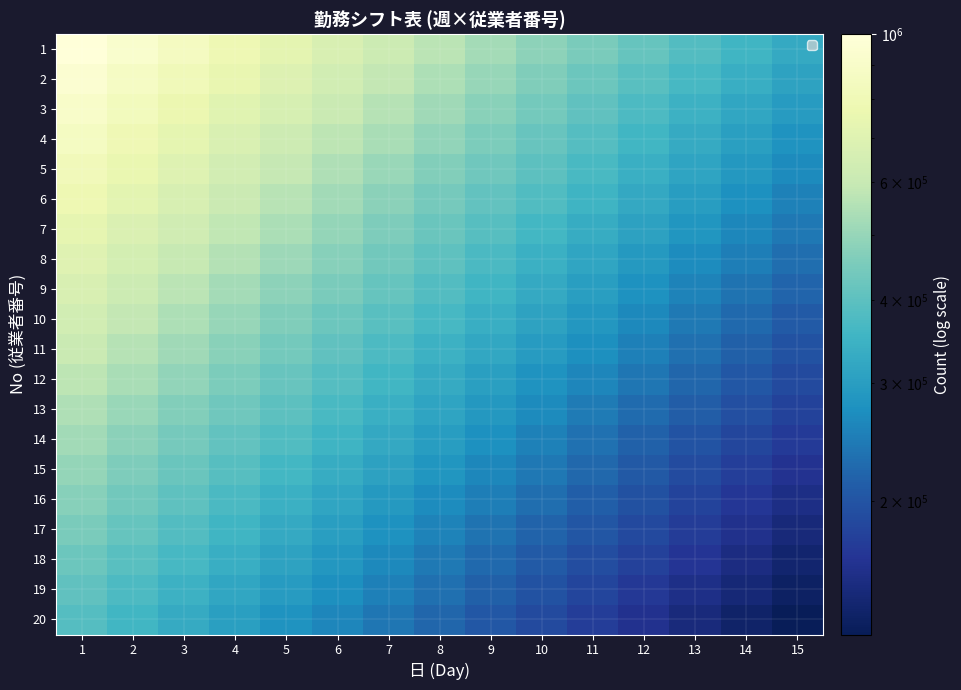

How many series are shown in this chart?

20